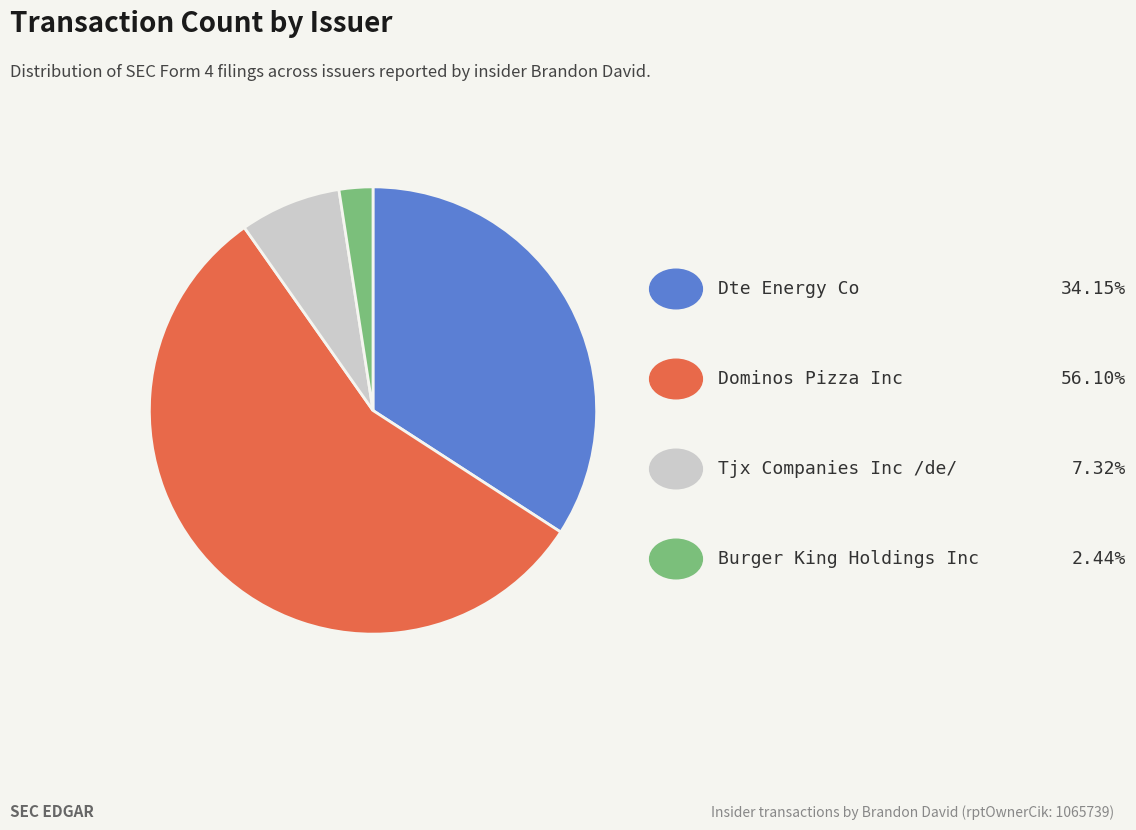

Does any single category account for the majority?

Yes